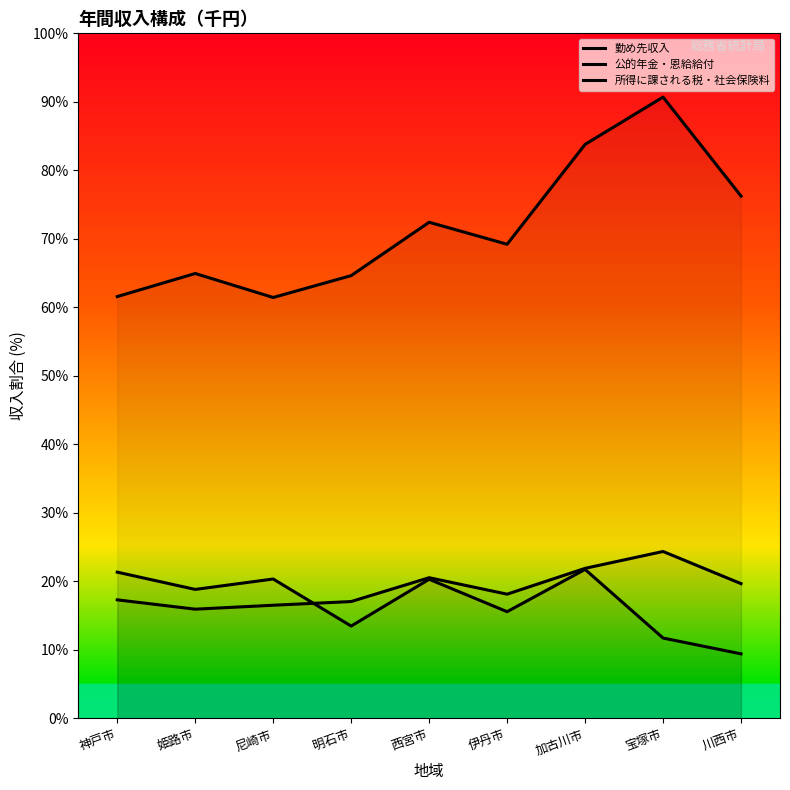

Reading right to left, list all the values displayed in this chart.

勤め先収入: 76.2	90.7	83.8	69.2	72.4	64.6	61.4	64.9	61.6
公的年金・恩給給付: 9.4	11.7	21.8	15.6	20.3	13.5	20.3	18.8	21.3
所得に課される税・社会保険料: 19.7	24.4	21.9	18.1	20.5	17.1	16.5	15.9	17.3